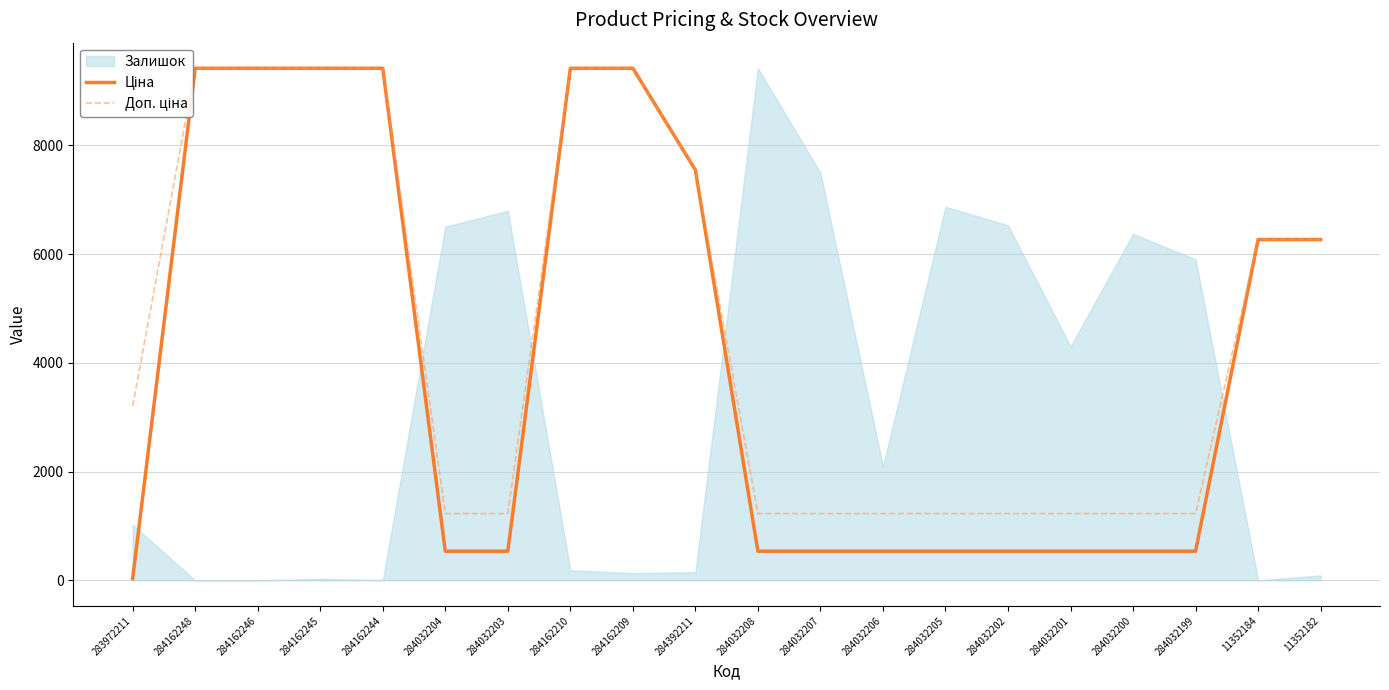

What is the total value across all series at 284162244?

18833.7